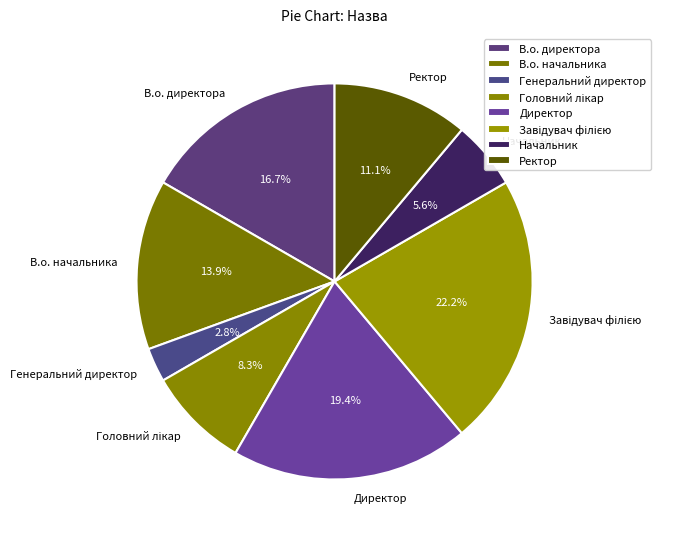

The Начальник slice represents 6% of the pie. True or false?

True